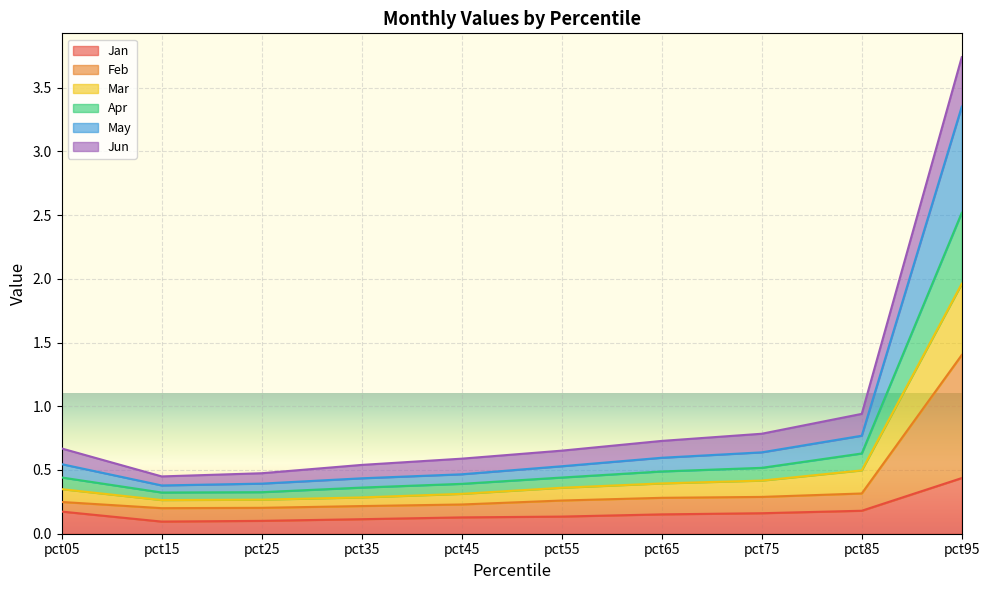

Where is the first local minimum for Mar?

pct15